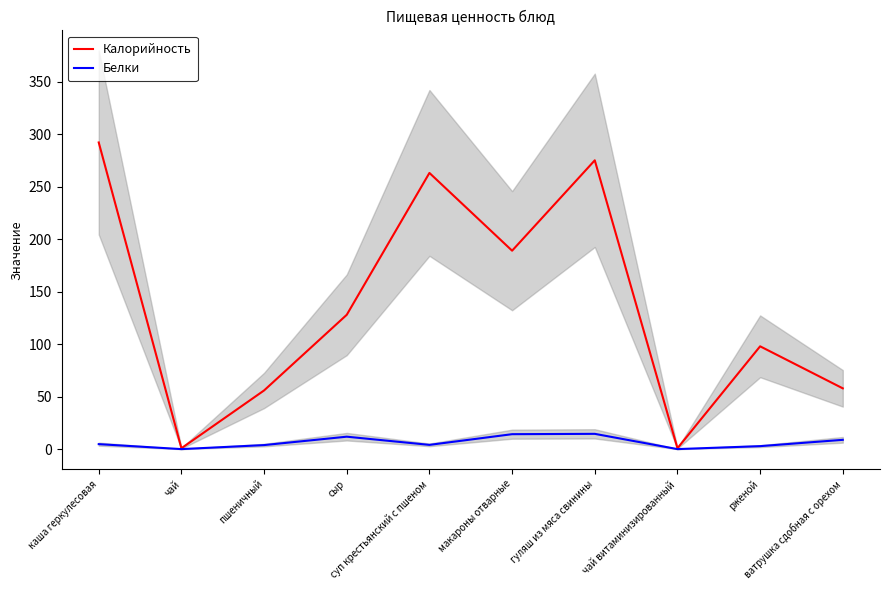

What is the average value of the Калорийность series?

136.1